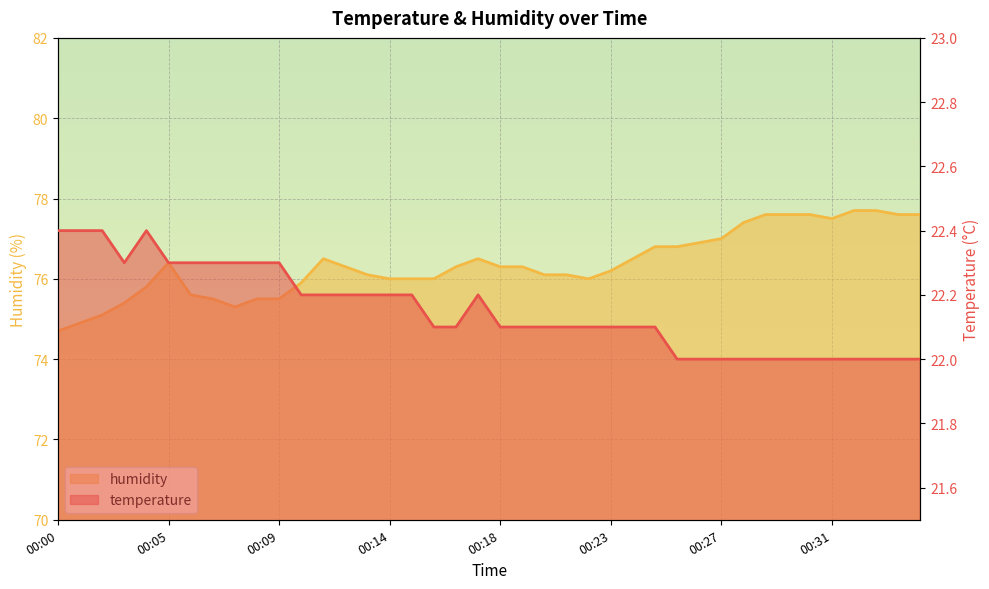

What is the maximum value shown in the chart?

77.7